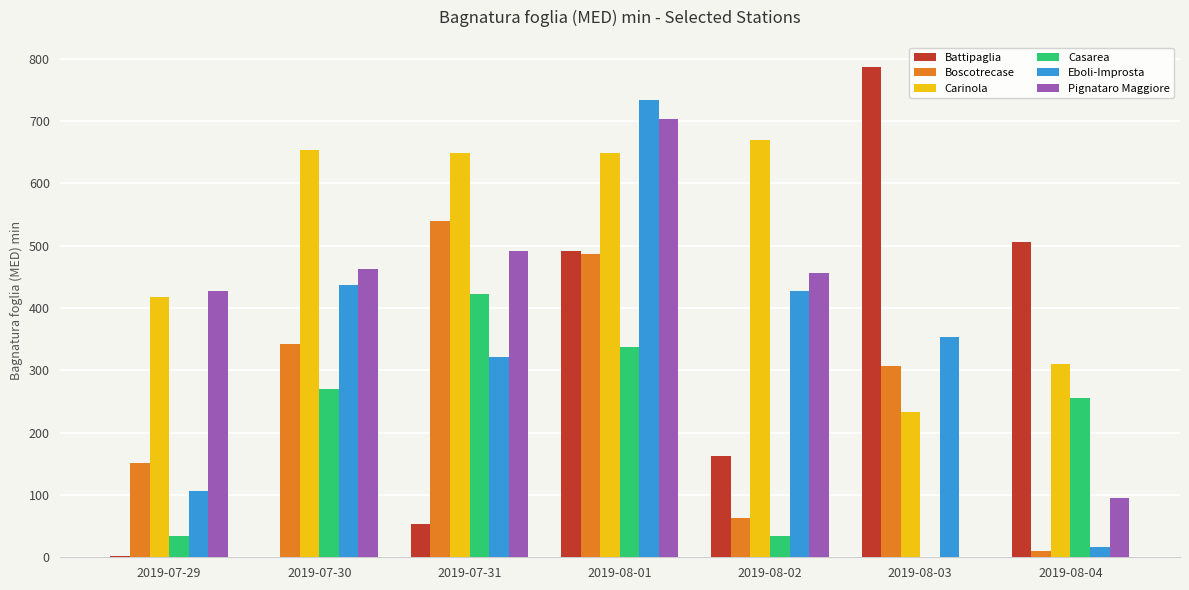

What is the difference between the Carinola values at 2019-07-29 and 2019-07-30?

236.4